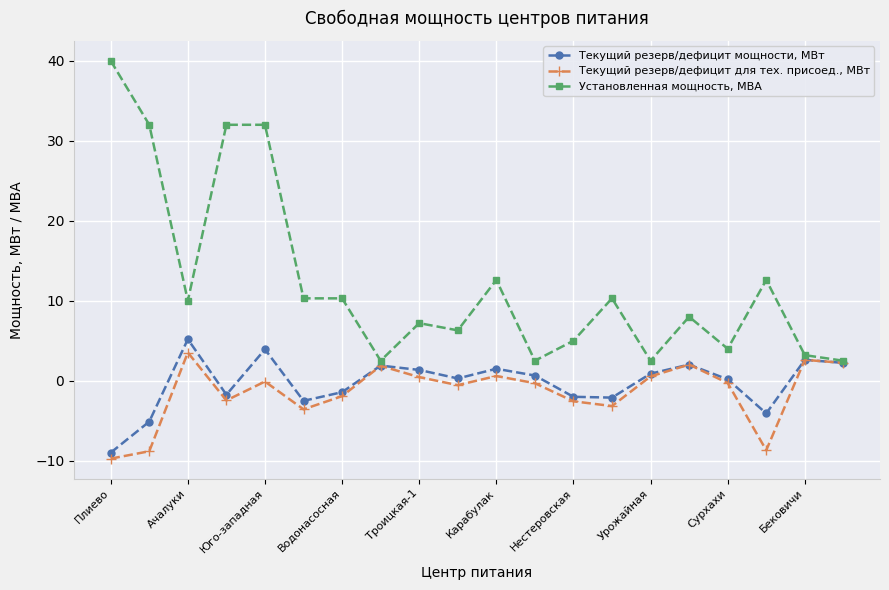

Which series has the largest range (max minus min)?

Установленная мощность, МВА